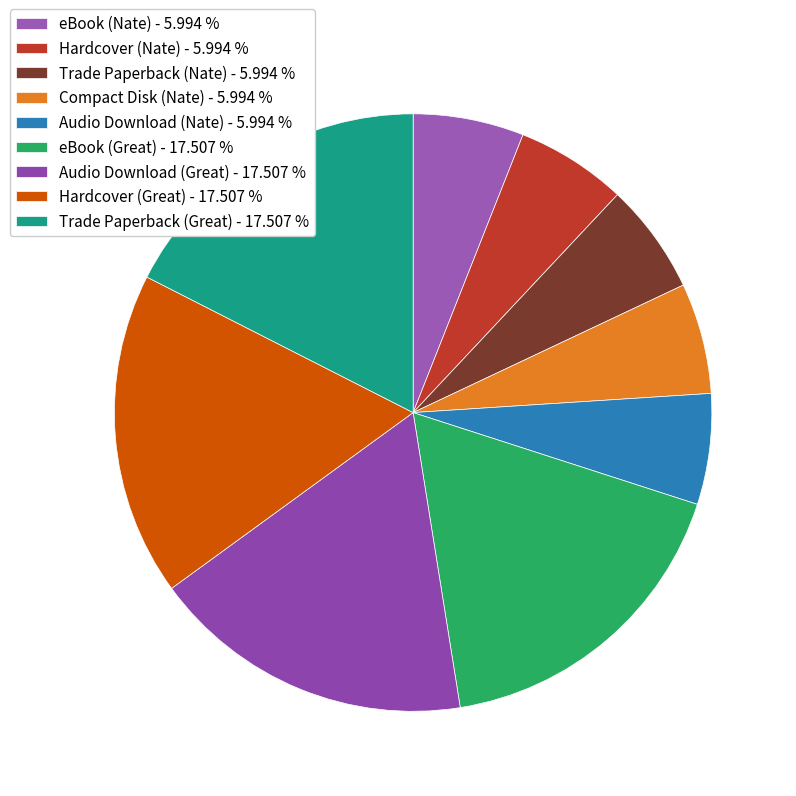

Combined, do Trade Paperback (Nate) and eBook (Great) account for over 50%?

No